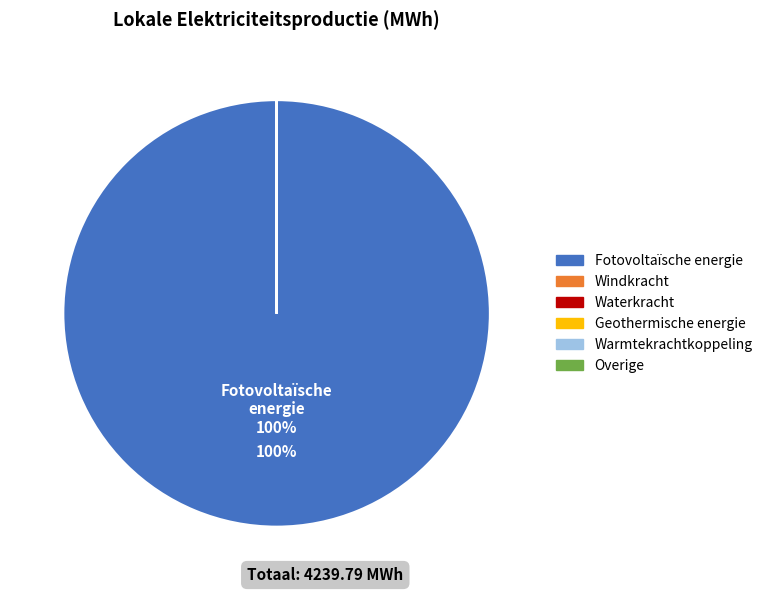

Which slice represents more than half of the pie?

Fotovoltaïsche energie